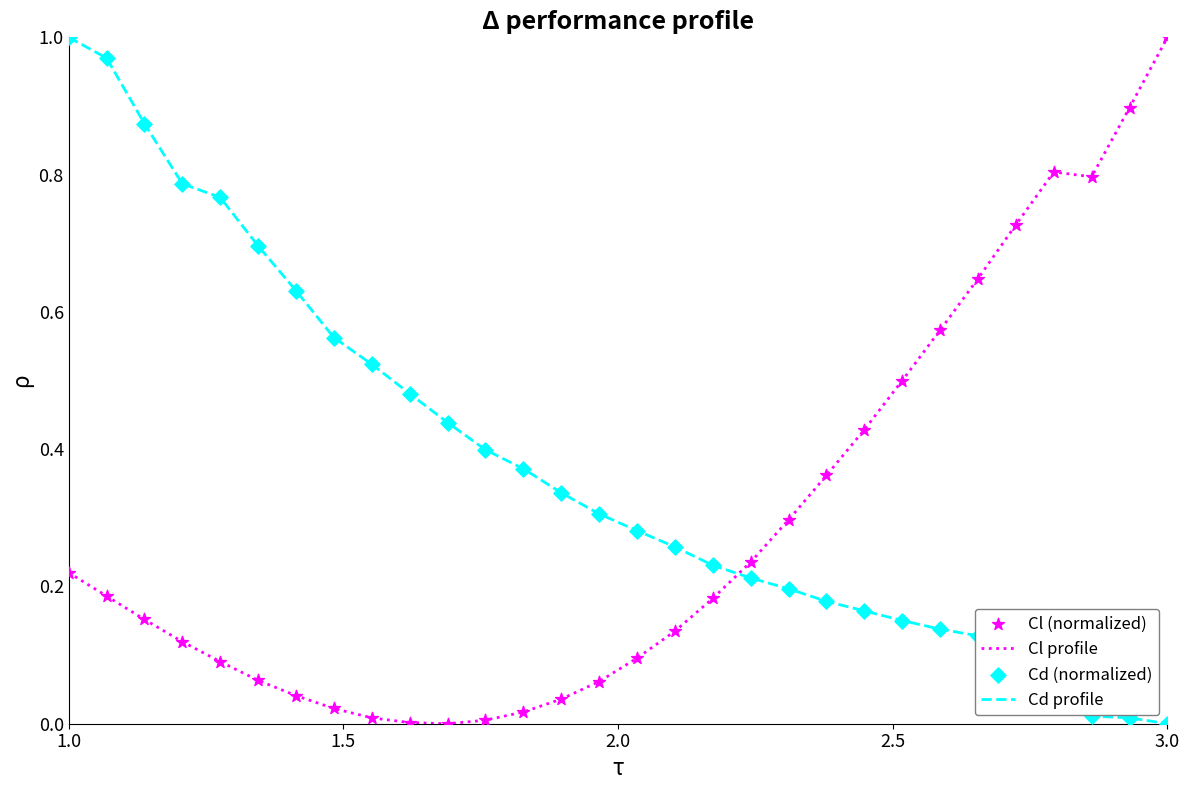

How many times do Cd profile and Cl profile cross each other?

1